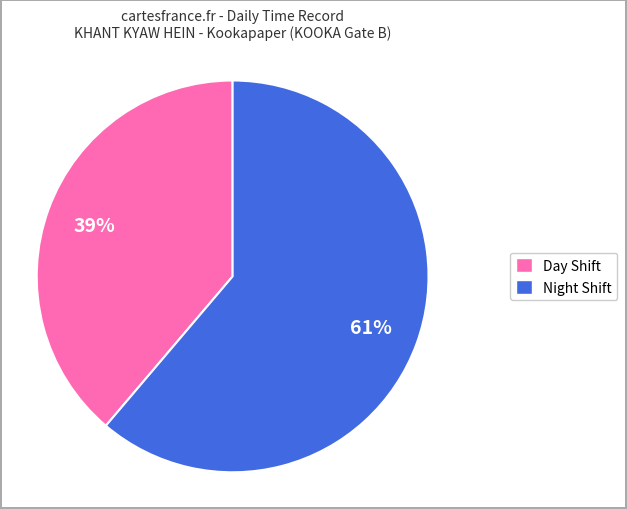

To the nearest percent, what is the difference between the largest and smallest slice percentages?

22%